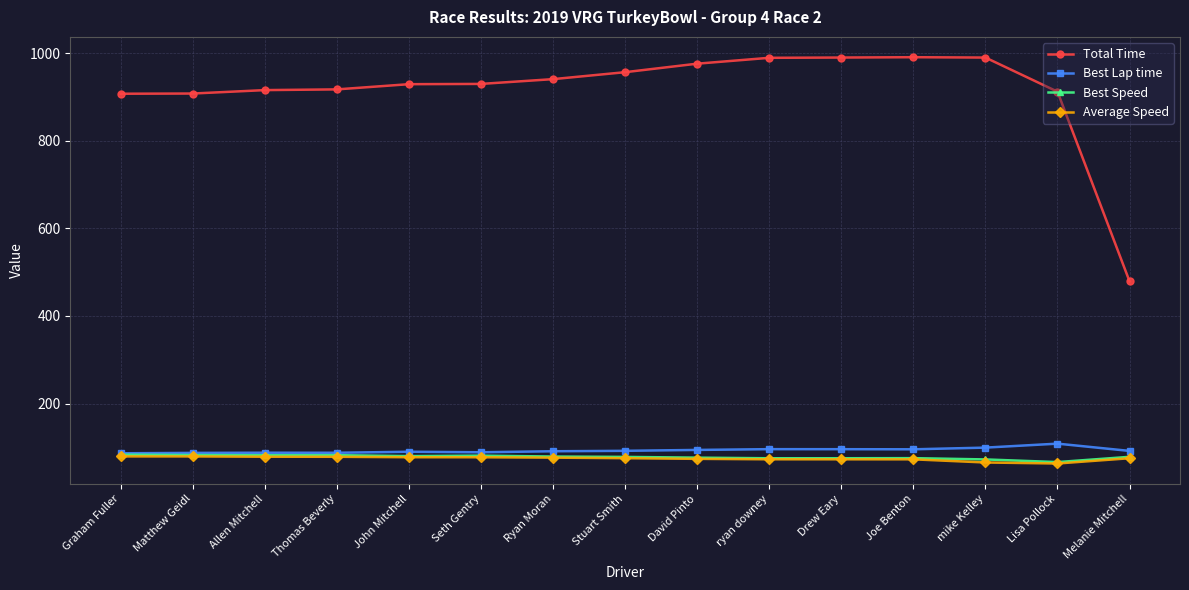

True or false: Total Time and Average Speed cross at least once.

False